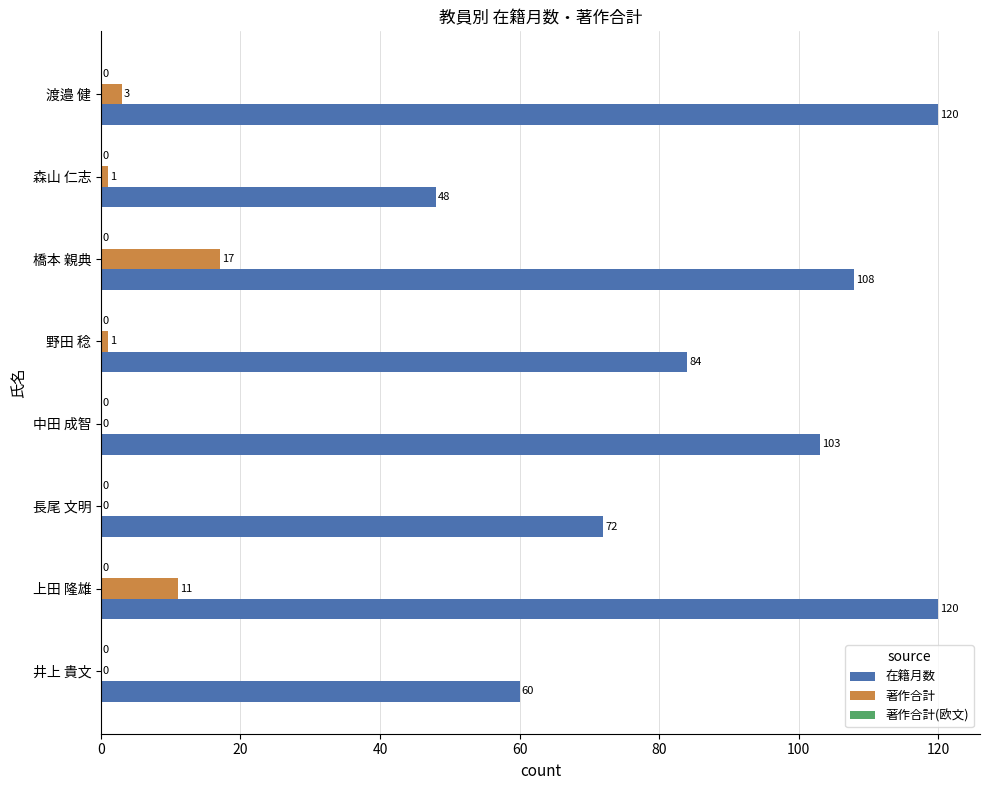

At which category is the sum across all series the highest?

上田 隆雄